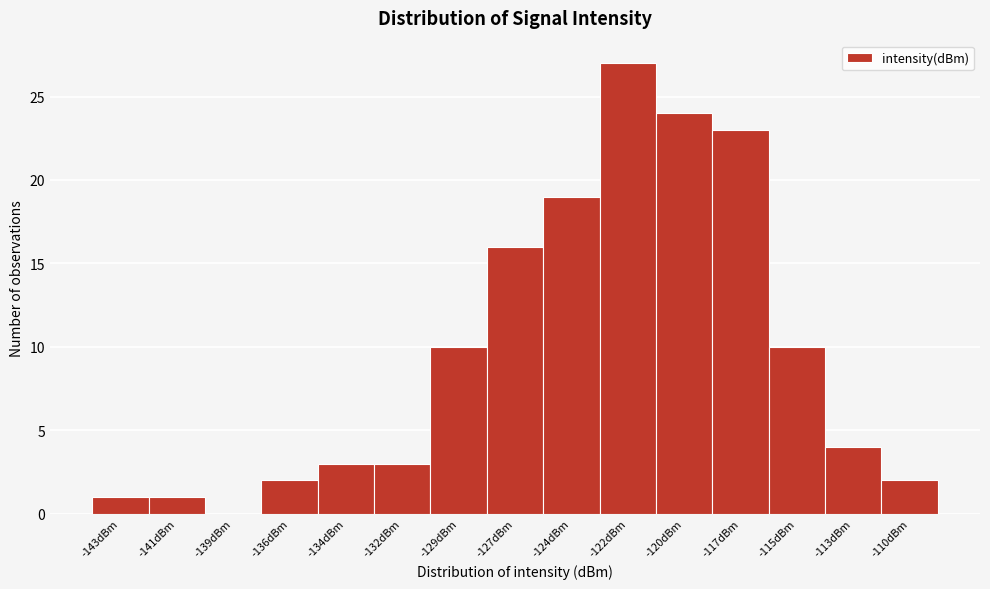

Reading right to left, extract all data points from this chart.

-110dBm=2	-113dBm=4	-115dBm=10	-117dBm=23	-120dBm=24	-122dBm=27	-124dBm=19	-127dBm=16	-129dBm=10	-132dBm=3	-134dBm=3	-136dBm=2	-139dBm=0	-141dBm=1	-143dBm=1